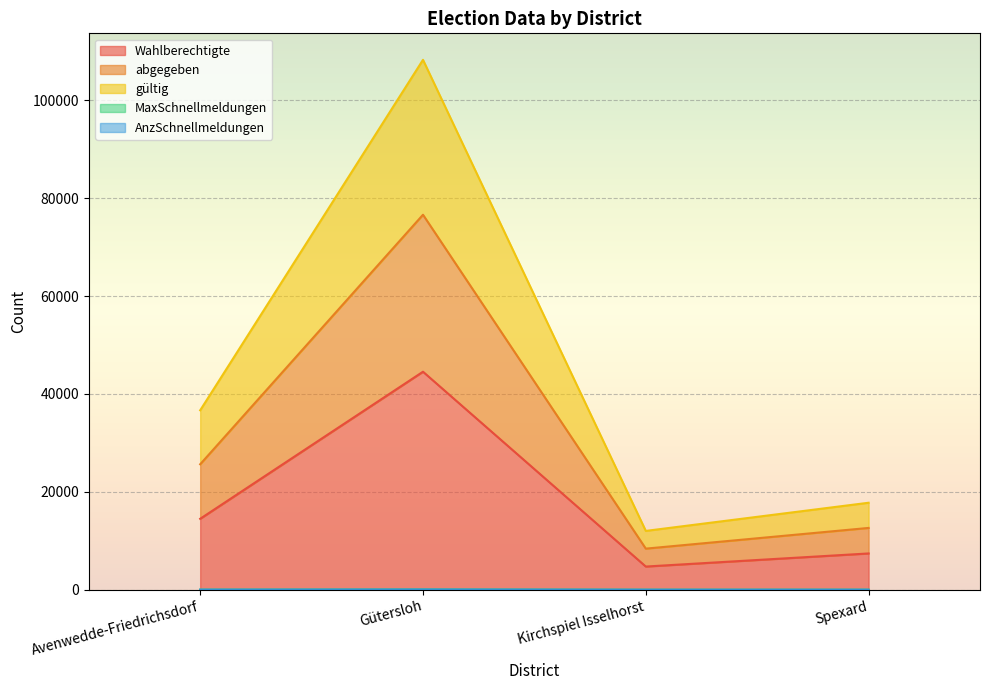

True or false: AnzSchnellmeldungen and MaxSchnellmeldungen intersect in this chart.

False